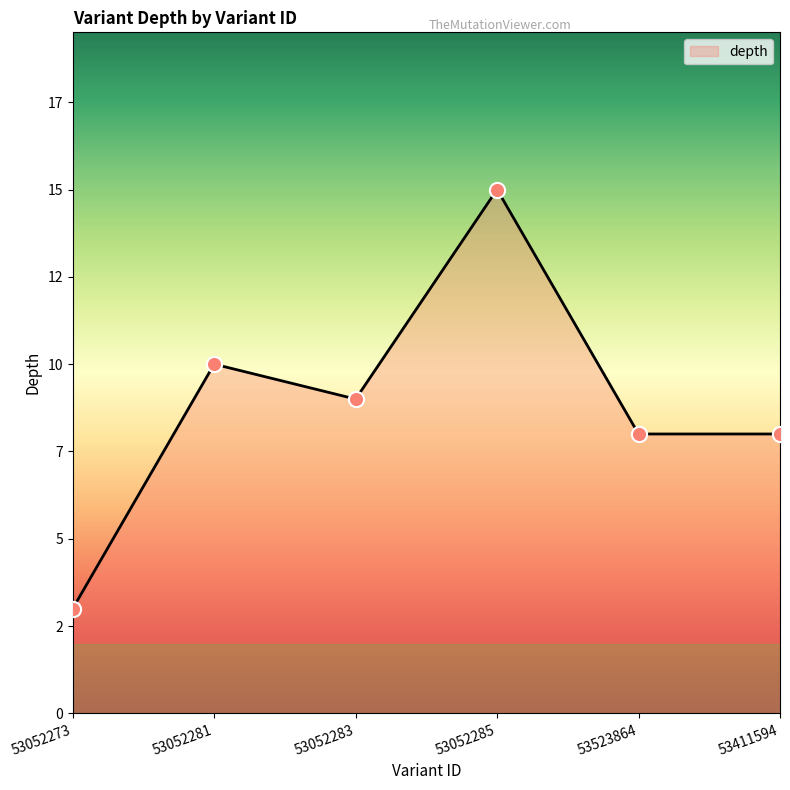

Which has a higher value, 53052283 or 53052273?

53052283